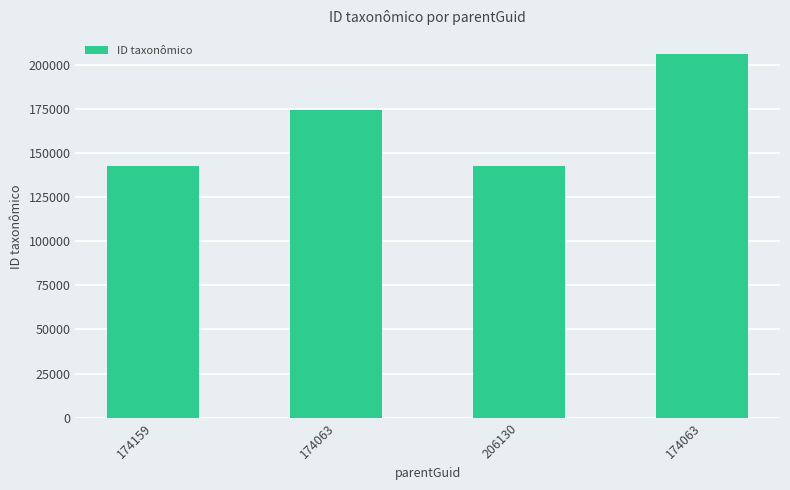

How many bars are there in total?

4